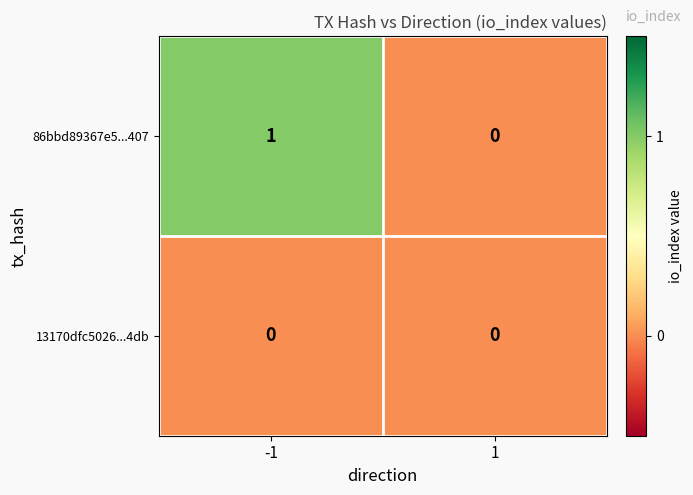

What is the difference between the highest and lowest values at -1?

1